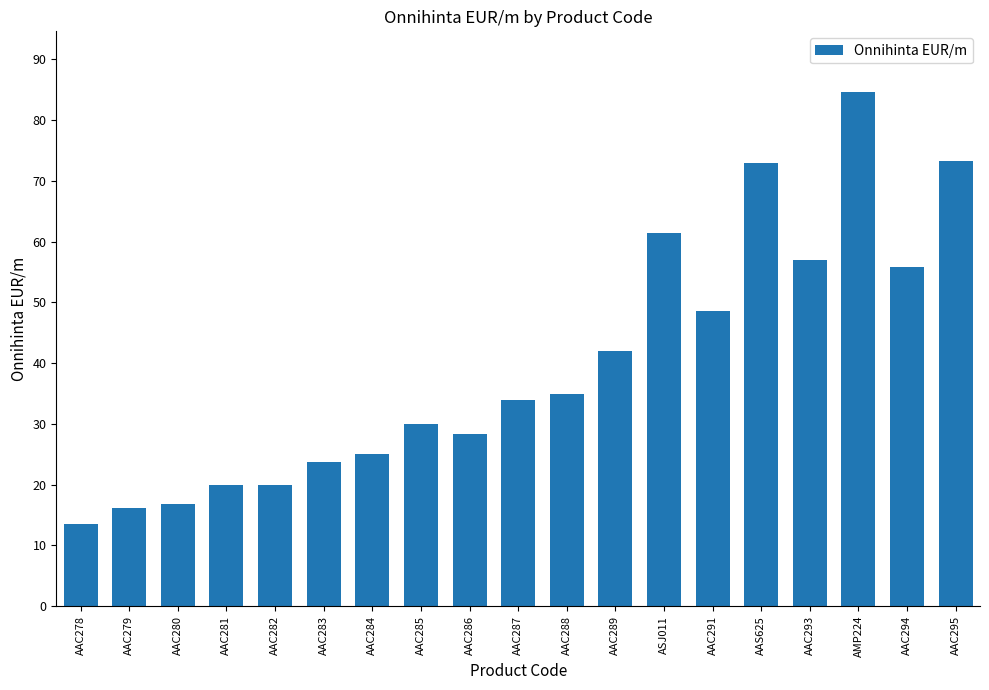

What is the maximum value shown in the chart?

84.6